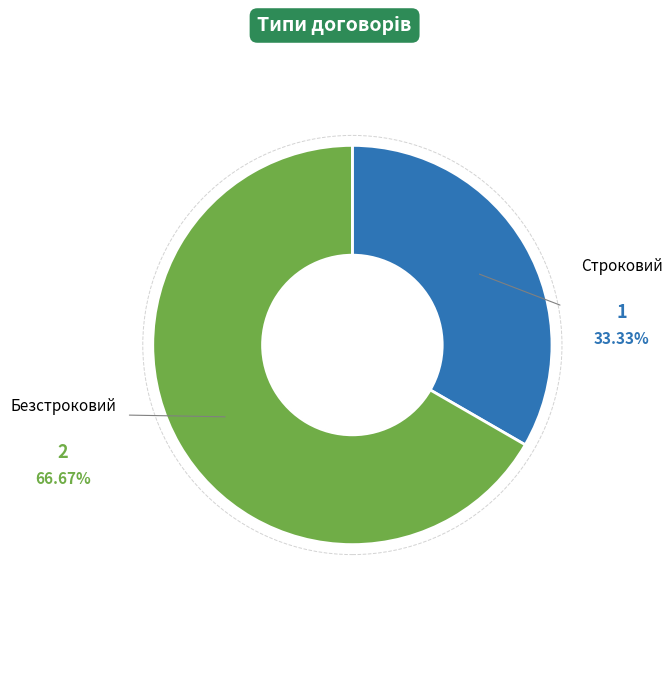

Combined, do Строковий and Безстроковий account for over 50%?

Yes